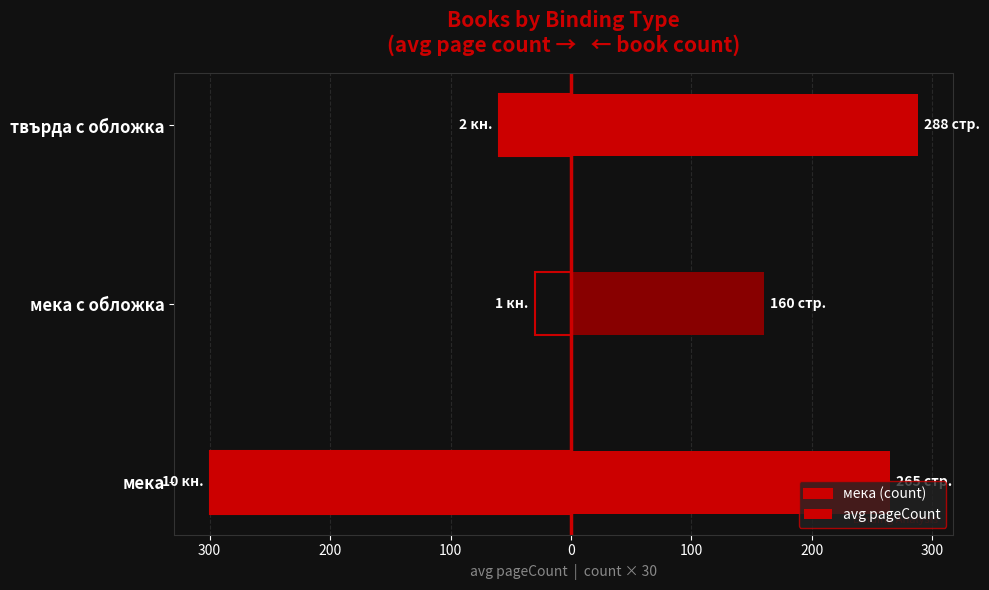

Reading right to left, list all the values displayed in this chart.

мека (count): -60	-30	-300
avg pageCount: 288	160	265